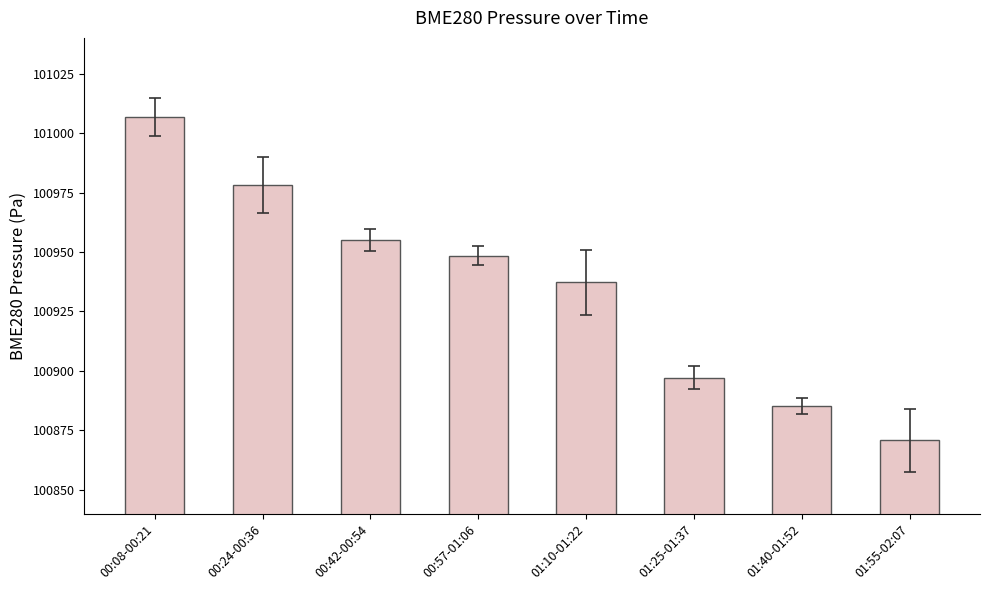

How many data points are less than 100948?

4